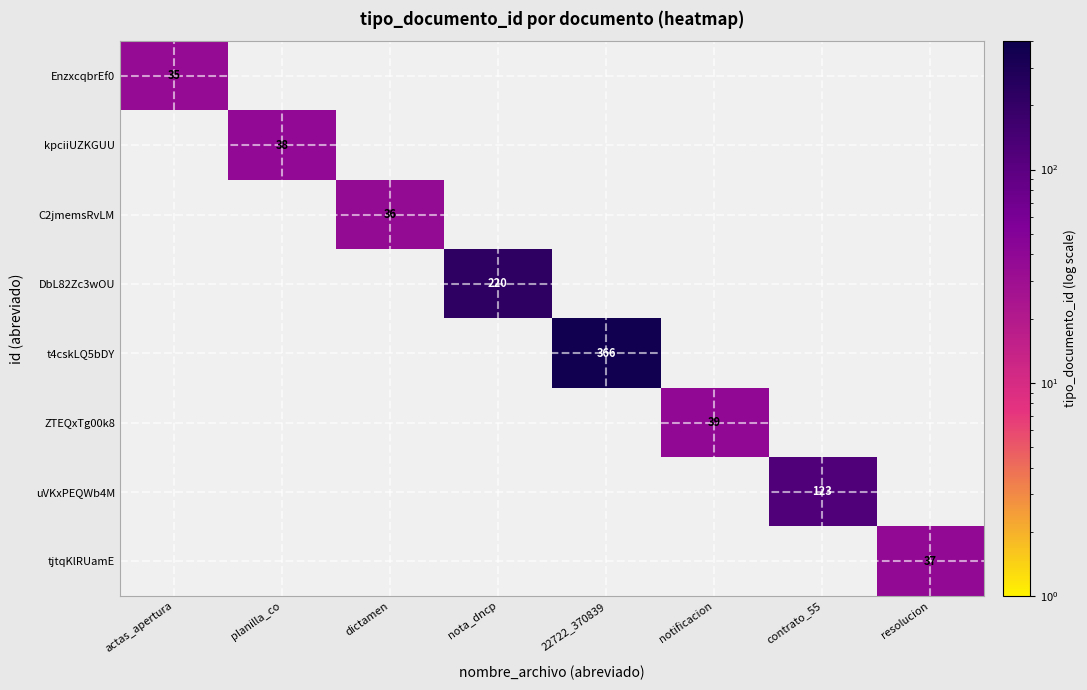

Between nota_dncp and notificacion, which is larger?

nota_dncp